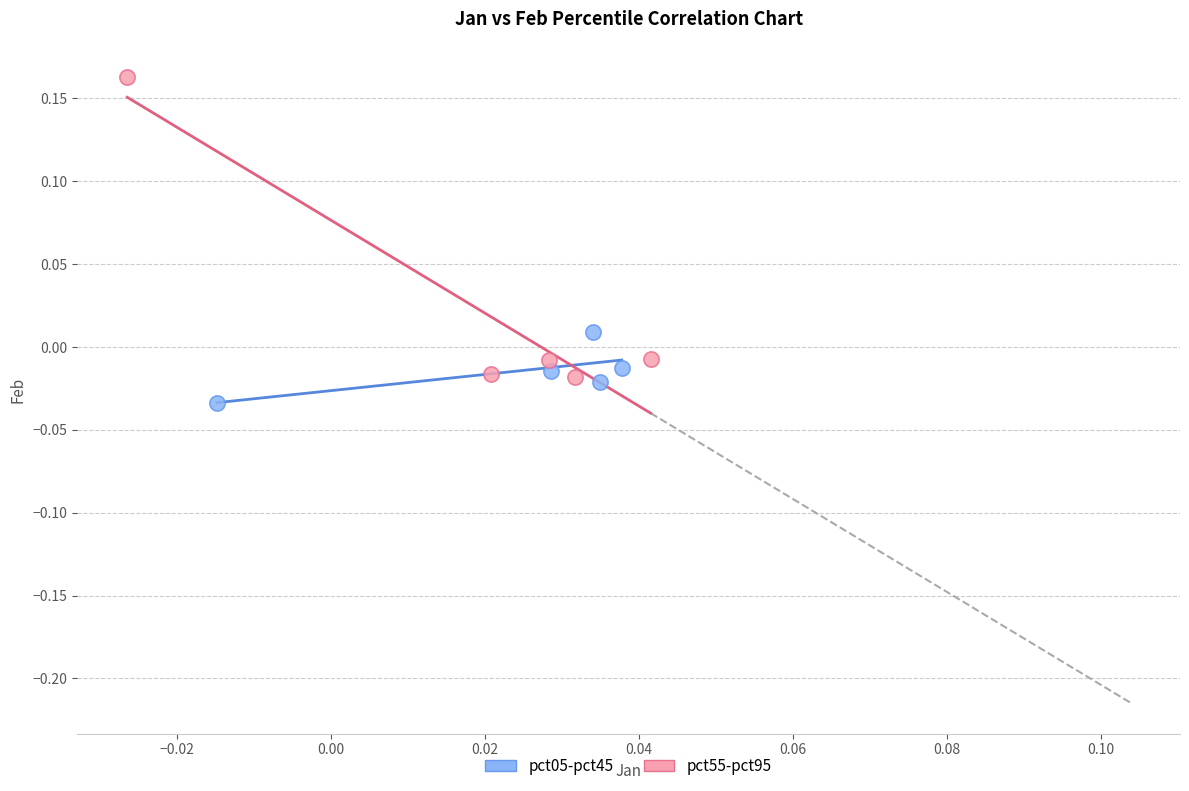

Which series has the largest Y range (max minus min)?

pct55-pct95